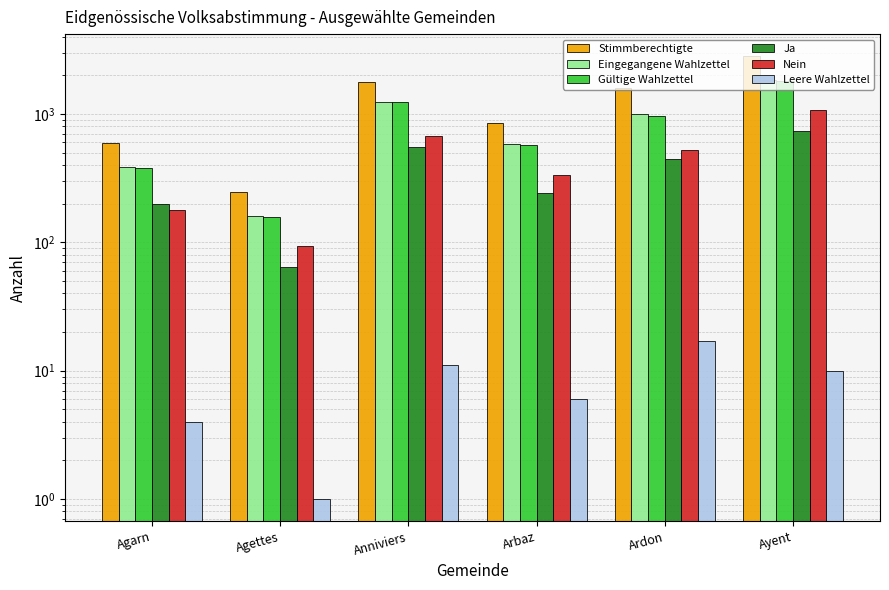

What value does the Eingegangene Wahlzettel series have at Ardon?

993